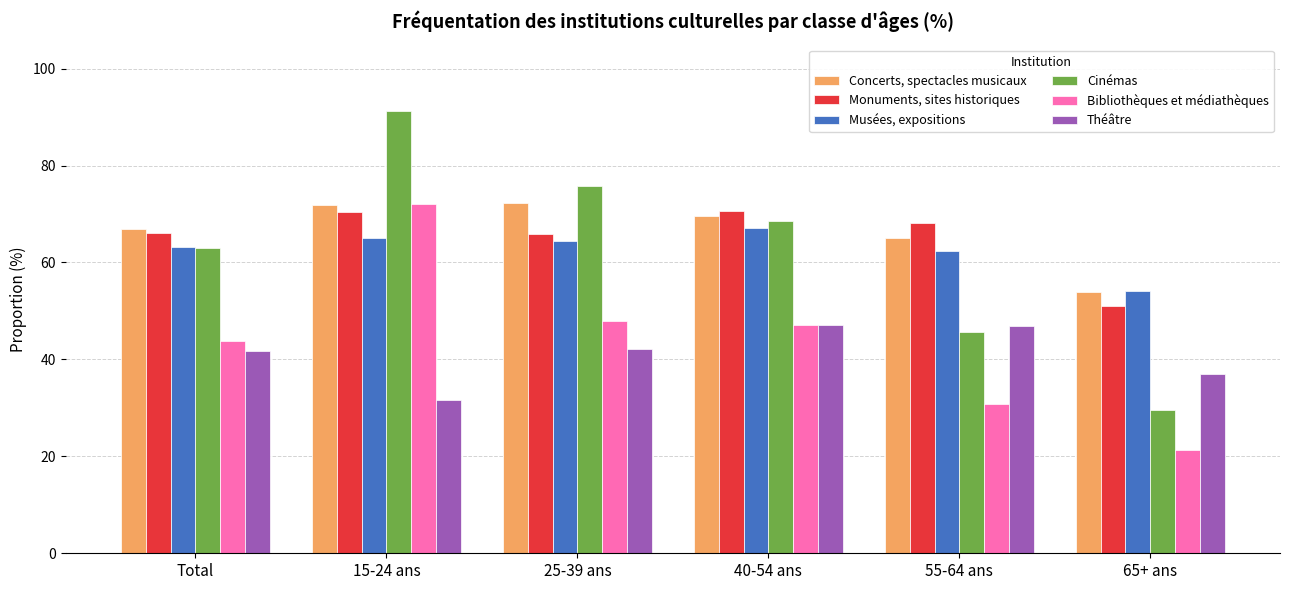

At 40-54 ans, list the series in order from largest to smallest.

Monuments, sites historiques, Concerts, spectacles musicaux, Cinémas, Musées, expositions, Bibliothèques et médiathèques, Théâtre